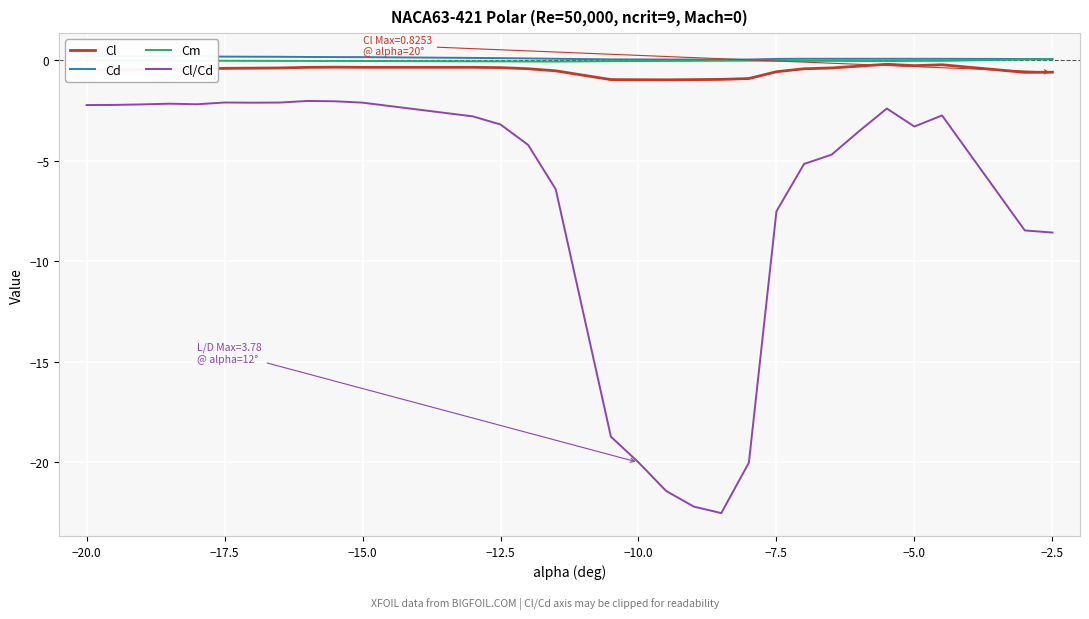

True or false: Cl and Cl/Cd cross at least once.

False